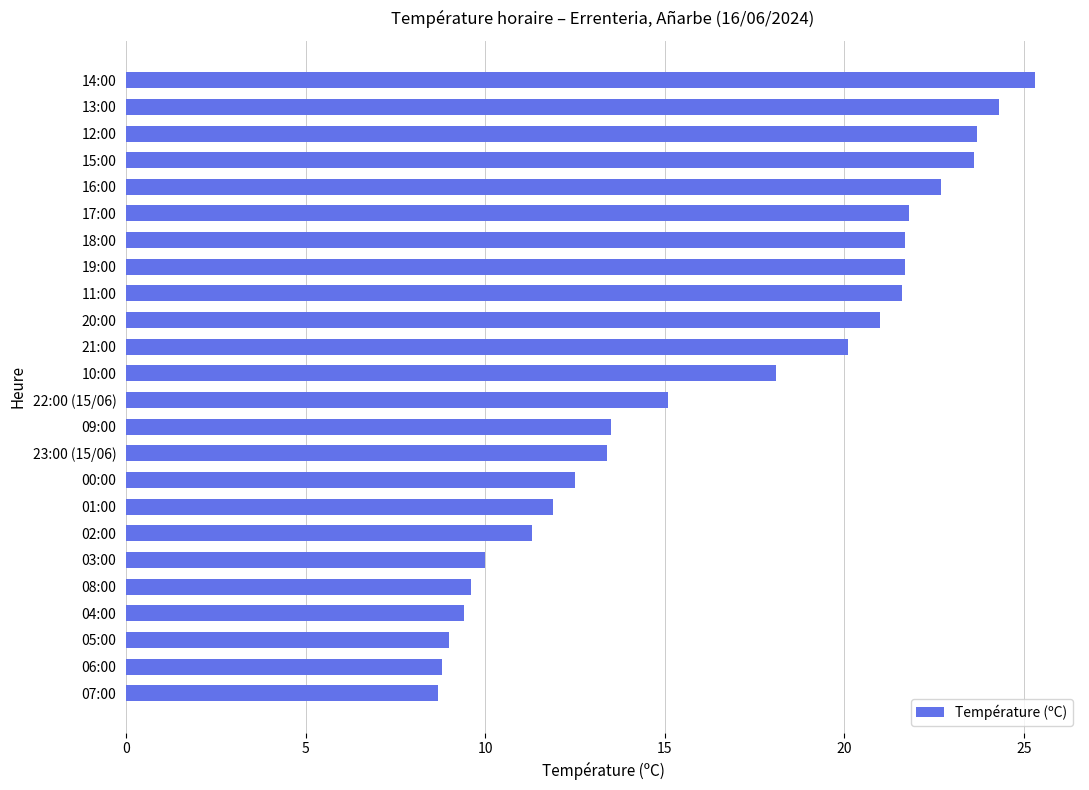

What is the ratio of the value at 04:00 to the value at 02:00?

0.8